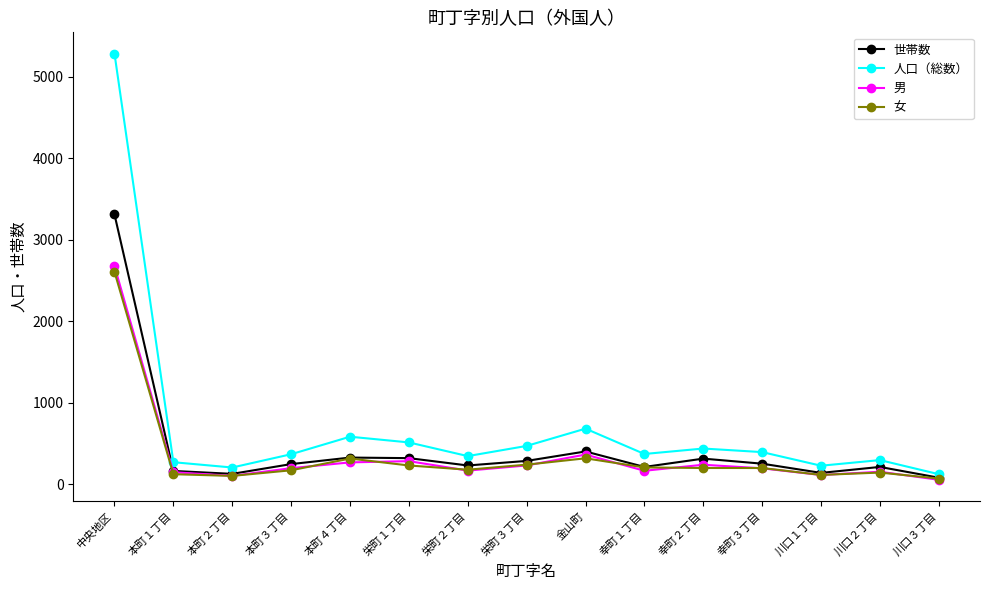

Count the number of data series in this chart.

4